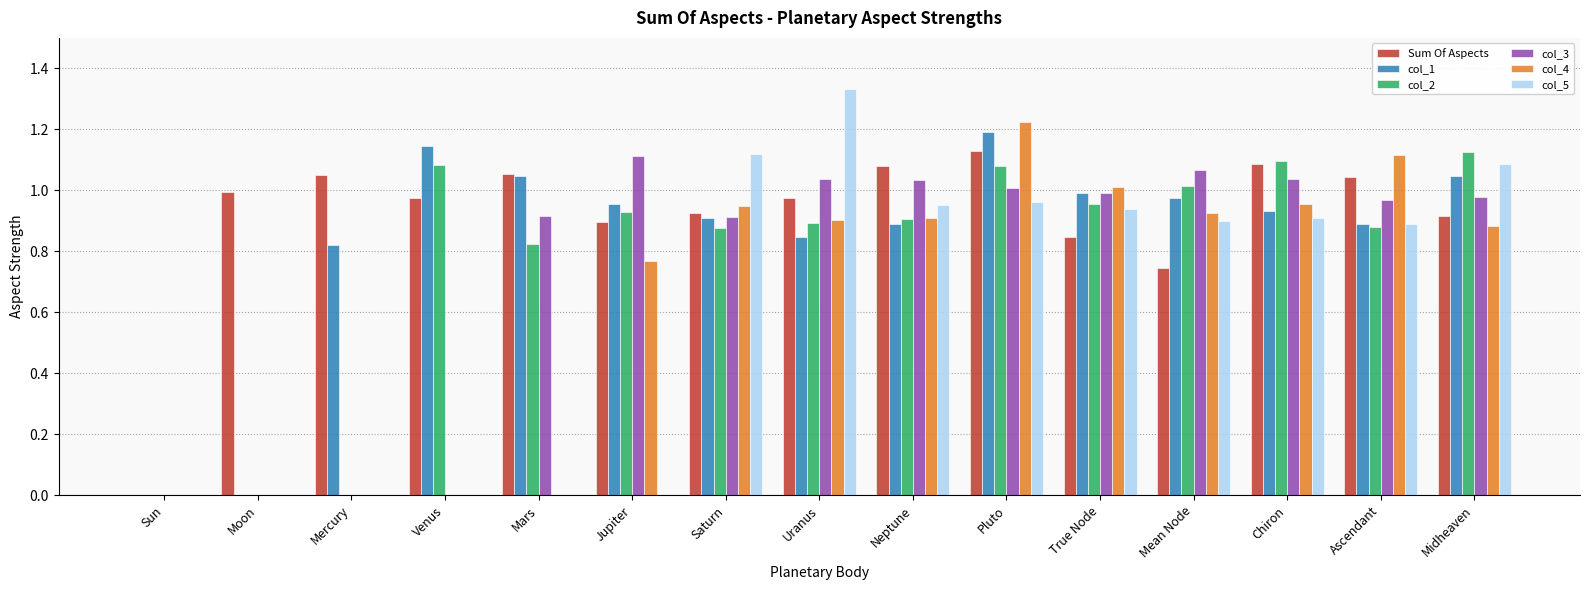

Count the number of categories in the chart.

15